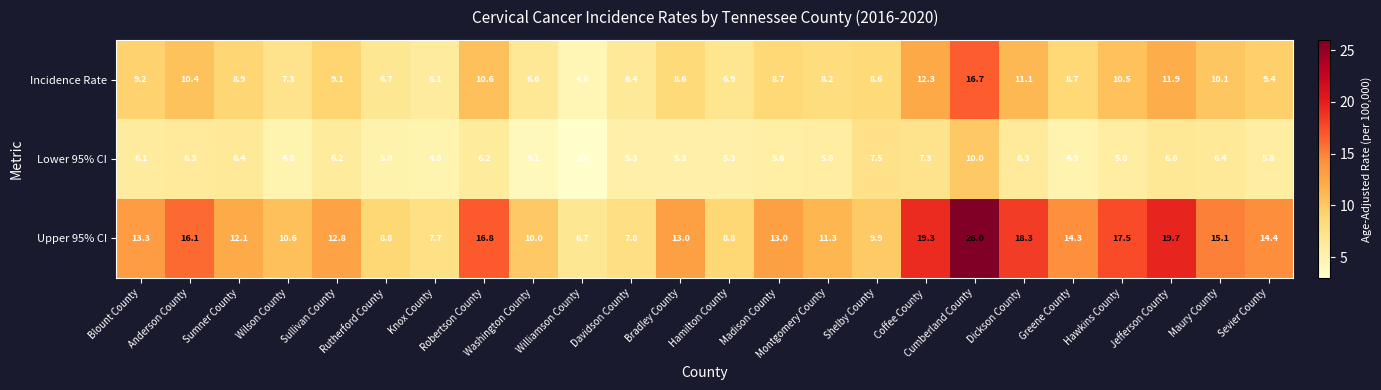

Between Robertson County and Hawkins County, which series saw the biggest shift?

Upper 95% CI